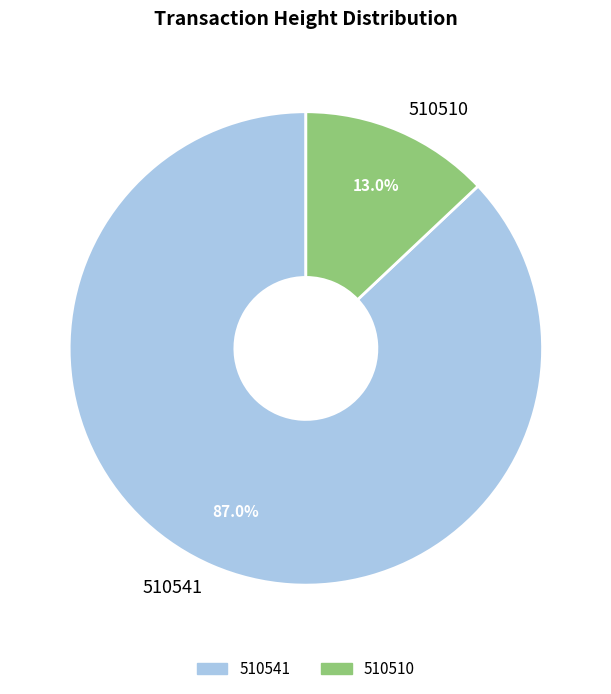

Which slice is the smallest?

510510